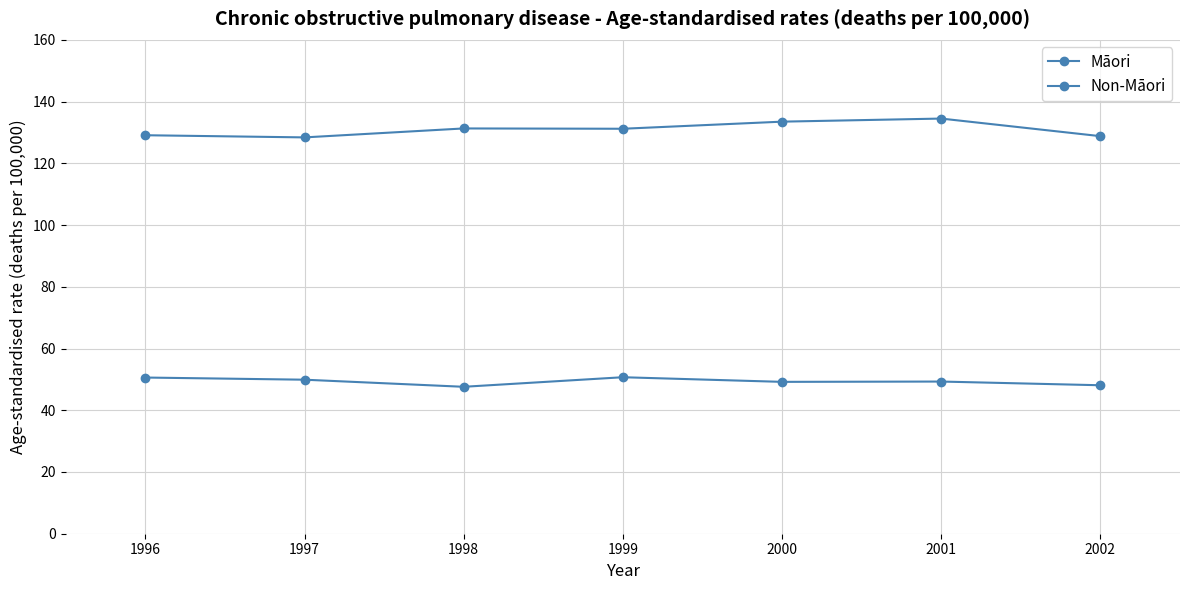

Reading left to right, transcribe all the data shown in this chart.

Māori: 1996=129.1	1997=128.4	1998=131.3	1999=131.2	2000=133.5	2001=134.5	2002=128.8
Non-Māori: 1996=50.6	1997=49.9	1998=47.6	1999=50.7	2000=49.2	2001=49.3	2002=48.1